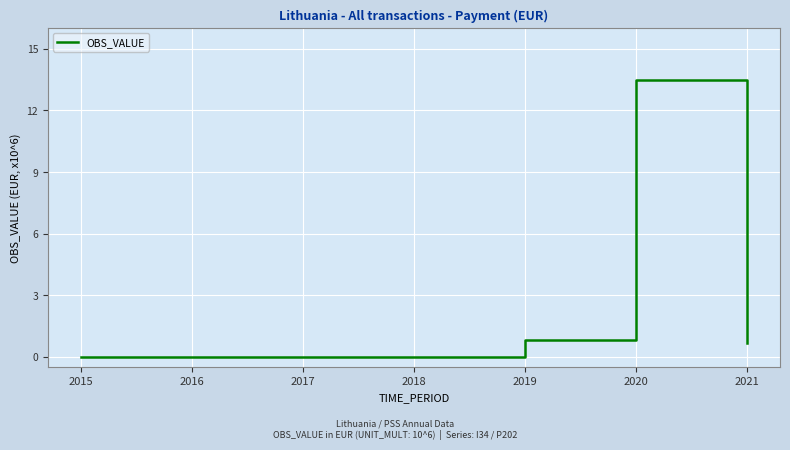

How many lines are shown in the chart?

1